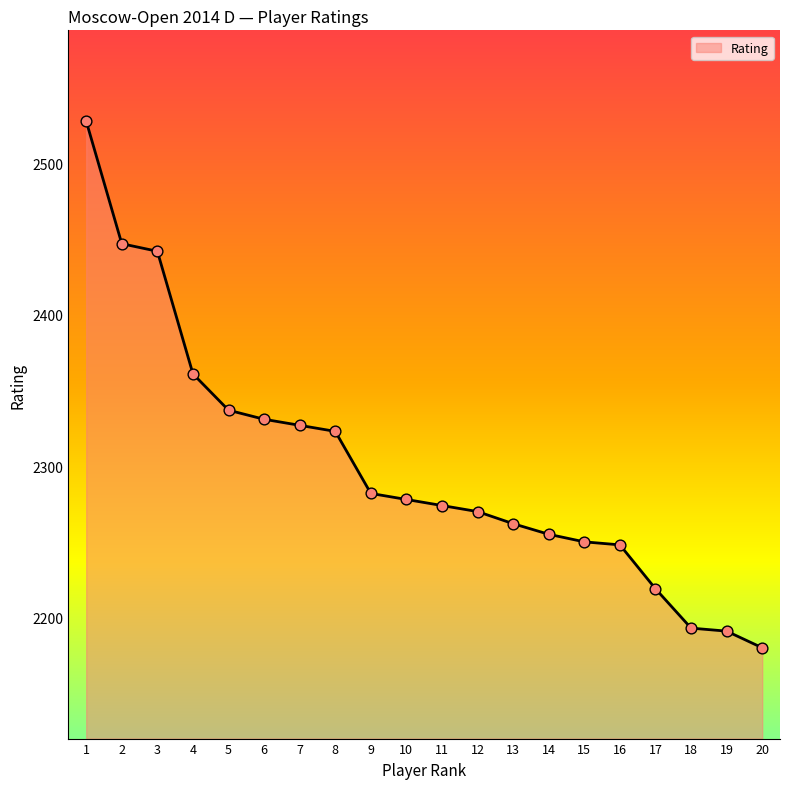

What is the change in value from 3 to 20?

-262